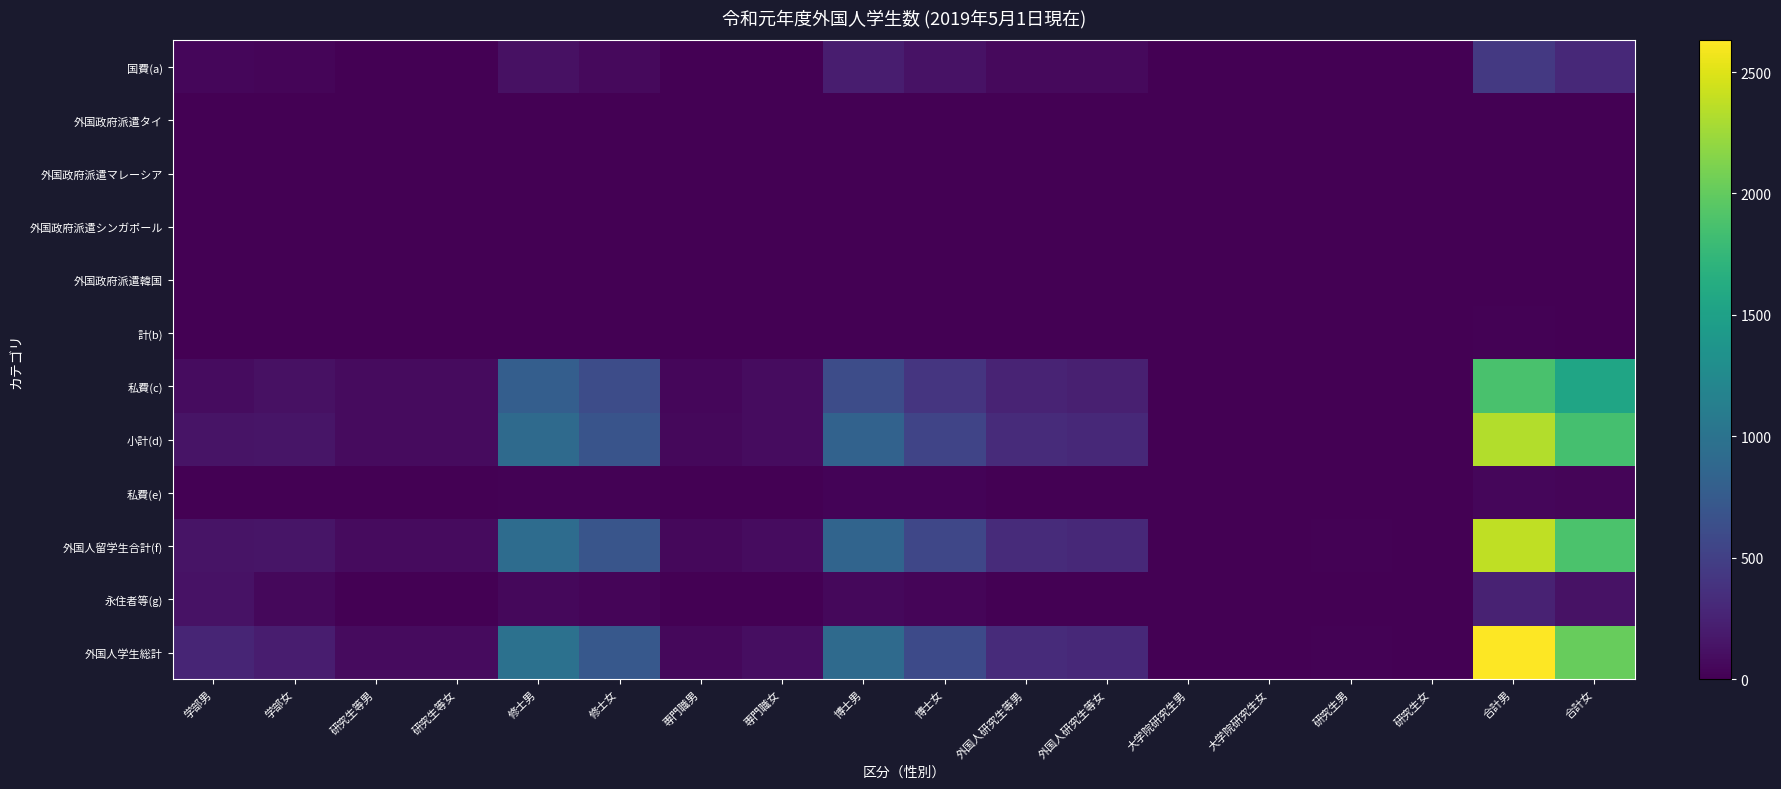

Reading left to right, list all the values displayed in this chart.

国費(a): 学部男=44	学部女=32	研究生等男=0	研究生等女=0	修士男=117	修士女=71	専門職男=2	専門職女=3	博士男=210	博士女=128	外国人研究生等男=63	外国人研究生等女=70	大学院研究生男=0	大学院研究生女=0	研究生男=0	研究生女=0	合計男=436	合計女=304
外国政府派遣タイ: 学部男=0	学部女=0	研究生等男=0	研究生等女=0	修士男=2	修士女=0	専門職男=0	専門職女=1	博士男=2	博士女=0	外国人研究生等男=0	外国人研究生等女=0	大学院研究生男=0	大学院研究生女=0	研究生男=0	研究生女=0	合計男=4	合計女=1
外国政府派遣マレーシア: 学部男=0	学部女=0	研究生等男=0	研究生等女=0	修士男=2	修士女=0	専門職男=0	専門職女=0	博士男=0	博士女=0	外国人研究生等男=0	外国人研究生等女=0	大学院研究生男=0	大学院研究生女=0	研究生男=0	研究生女=0	合計男=2	合計女=0
外国政府派遣シンガポール: 学部男=0	学部女=0	研究生等男=0	研究生等女=0	修士男=1	修士女=0	専門職男=0	専門職女=0	博士男=0	博士女=0	外国人研究生等男=0	外国人研究生等女=0	大学院研究生男=0	大学院研究生女=0	研究生男=0	研究生女=0	合計男=1	合計女=0
外国政府派遣韓国: 学部男=8	学部女=1	研究生等男=0	研究生等女=0	修士男=0	修士女=0	専門職男=0	専門職女=0	博士男=0	博士女=0	外国人研究生等男=0	外国人研究生等女=0	大学院研究生男=0	大学院研究生女=0	研究生男=0	研究生女=0	合計男=8	合計女=1
計(b): 学部男=8	学部女=1	研究生等男=0	研究生等女=0	修士男=5	修士女=0	専門職男=0	専門職女=1	博士男=2	博士女=0	外国人研究生等男=0	外国人研究生等女=0	大学院研究生男=0	大学院研究生女=0	研究生男=0	研究生女=0	合計男=15	合計女=2
私費(c): 学部男=84	学部女=116	研究生等男=73	研究生等女=77	修士男=789	修士女=613	専門職男=51	専門職女=87	博士男=610	博士女=408	外国人研究生等男=257	外国人研究生等女=232	大学院研究生男=5	大学院研究生女=9	研究生男=10	研究生女=3	合計男=1879	合計女=1545
小計(d): 学部男=136	学部女=149	研究生等男=73	研究生等女=77	修士男=911	修士女=684	専門職男=53	専門職女=91	博士男=822	博士女=536	外国人研究生等男=320	外国人研究生等女=302	大学院研究生男=5	大学院研究生女=9	研究生男=10	研究生女=3	合計男=2330	合計女=1851
私費(e): 学部男=6	学部女=3	研究生等男=0	研究生等女=0	修士男=16	修士女=11	専門職男=0	専門職女=1	博士男=22	博士女=24	外国人研究生等男=2	外国人研究生等女=0	大学院研究生男=0	大学院研究生女=0	研究生男=1	研究生女=0	合計男=47	合計女=39
外国人留学生合計(f): 学部男=142	学部女=152	研究生等男=73	研究生等女=77	修士男=927	修士女=695	専門職男=53	専門職女=92	博士男=844	博士女=560	外国人研究生等男=322	外国人研究生等女=302	大学院研究生男=5	大学院研究生女=9	研究生男=11	研究生女=3	合計男=2377	合計女=1890
永住者等(g): 学部男=132	学部女=58	研究生等男=0	研究生等女=1	修士男=57	修士女=32	専門職男=3	専門職女=4	博士男=61	博士女=34	外国人研究生等男=0	外国人研究生等女=0	大学院研究生男=0	大学院研究生女=0	研究生男=0	研究生女=0	合計男=253	合計女=129
外国人学生総計: 学部男=274	学部女=210	研究生等男=73	研究生等女=78	修士男=984	修士女=727	専門職男=56	専門職女=96	博士男=905	博士女=594	外国人研究生等男=322	外国人研究生等女=302	大学院研究生男=5	大学院研究生女=9	研究生男=11	研究生女=3	合計男=2630	合計女=2019